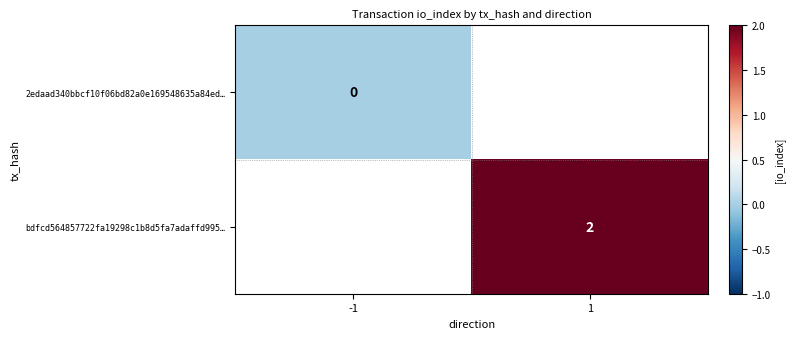

At how many categories does at least one series exceed 1?

1